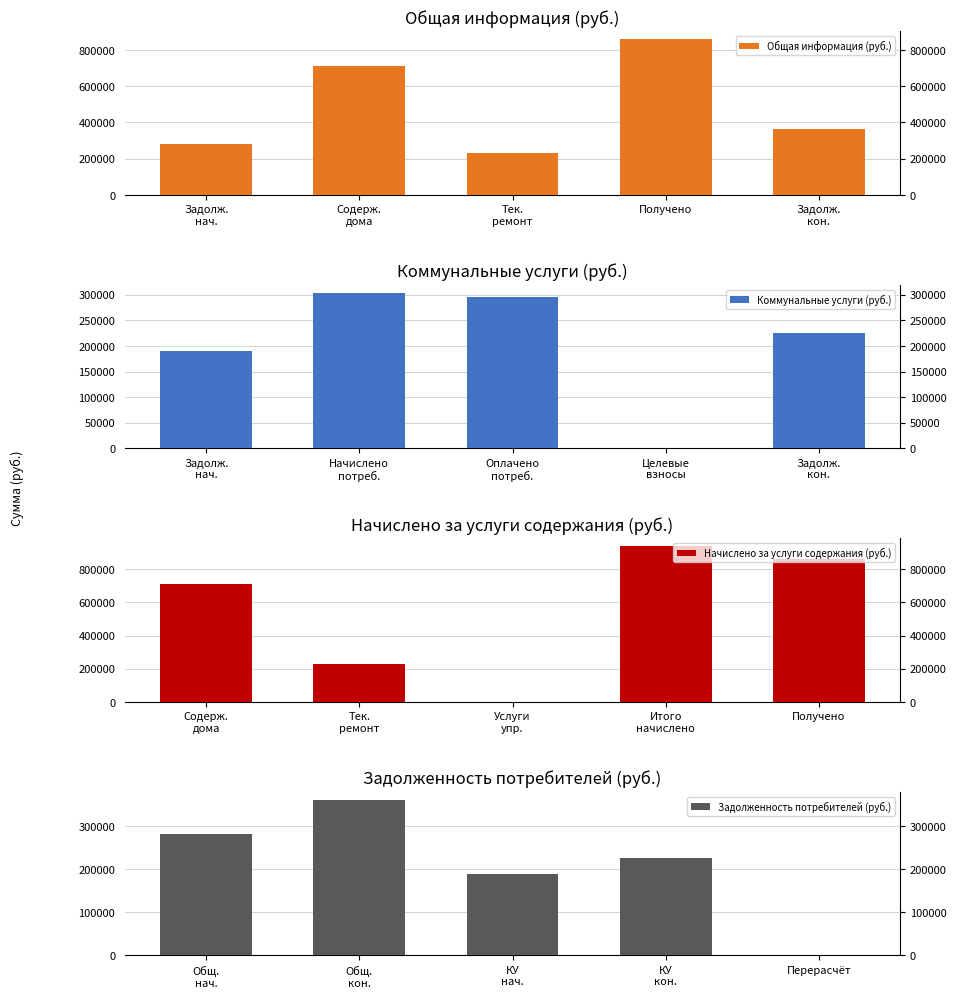

Reading left to right, extract all data points from this chart.

Общая информация (руб.): Задолж.
нач.=281457.4	Содерж.
дома=709096.8	Тек.
ремонт=229510.8	Получено=858693.9	Задолж.
кон.=361371.1
Коммунальные услуги (руб.): Задолж.
нач.=189476.4	Содерж.
дома=304127.7	Тек.
ремонт=296038.0	Получено=0.0	Задолж.
кон.=225647.5
Начислено за услуги содержания (руб.): Задолж.
нач.=709096.8	Содерж.
дома=229510.8	Тек.
ремонт=0.0	Получено=938607.6	Задолж.
кон.=858693.9
Задолженность потребителей (руб.): Задолж.
нач.=281457.4	Содерж.
дома=361371.1	Тек.
ремонт=189476.4	Получено=225647.5	Задолж.
кон.=0.0